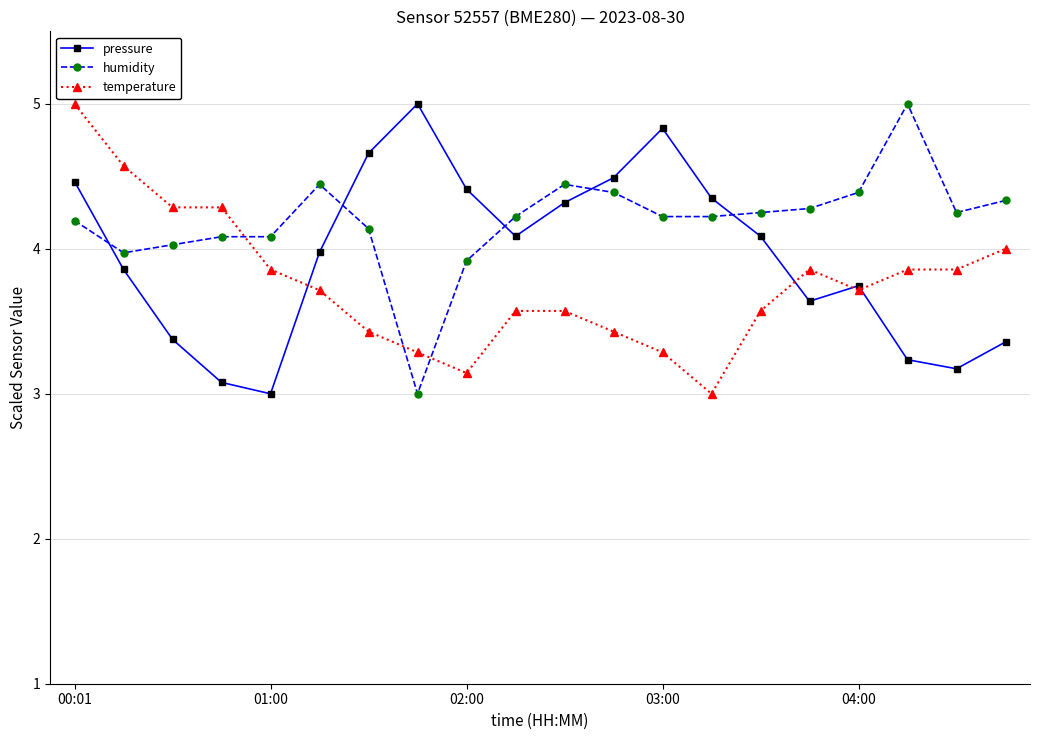

Which series ends up on top after the final intersection of humidity and temperature?

humidity